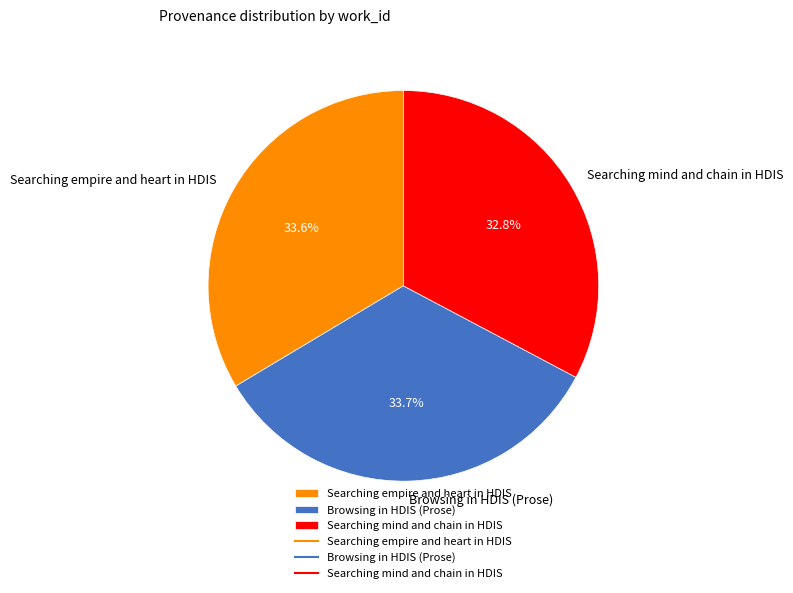

Between Browsing in HDIS (Prose) and Searching mind and chain in HDIS, which is larger?

Browsing in HDIS (Prose)